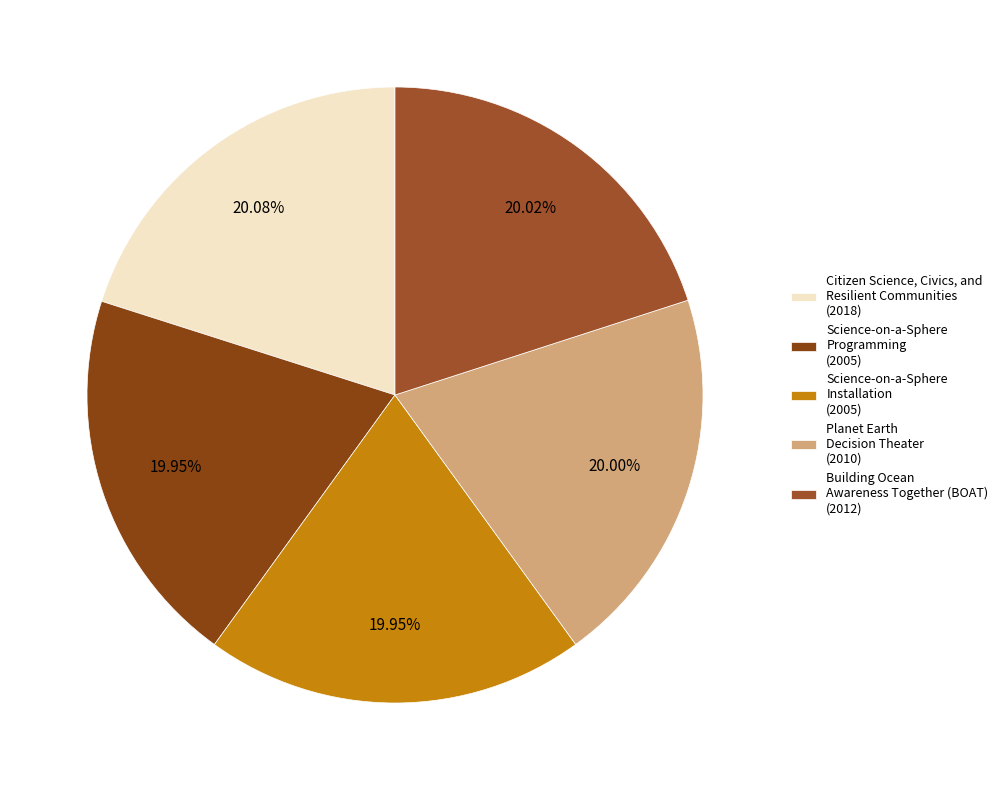

What is the total percentage of Science-on-a-Sphere Programming and Science-on-a-Sphere Installation?

39.9%